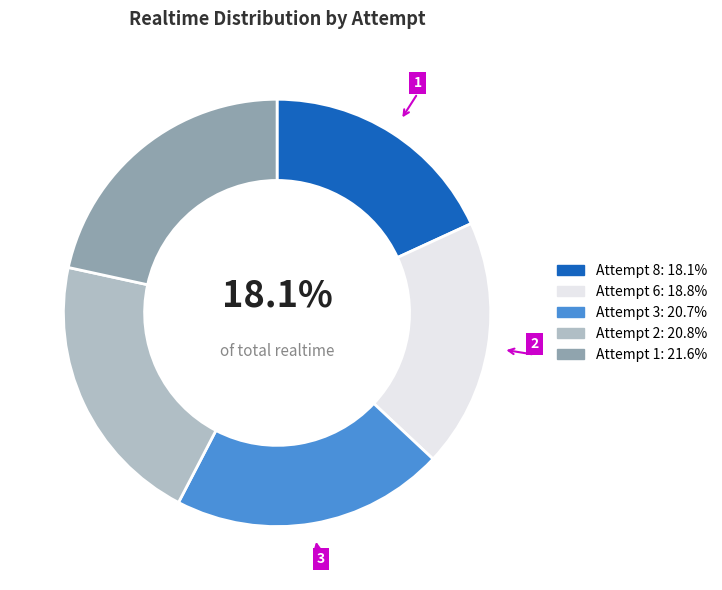

Which slice is the largest?

Attempt 1